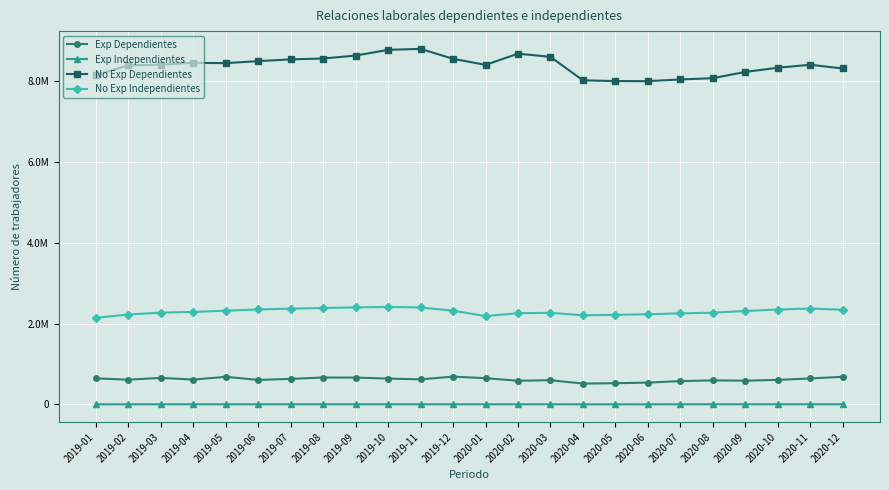

Is this an area chart (filled region under the line)?

No